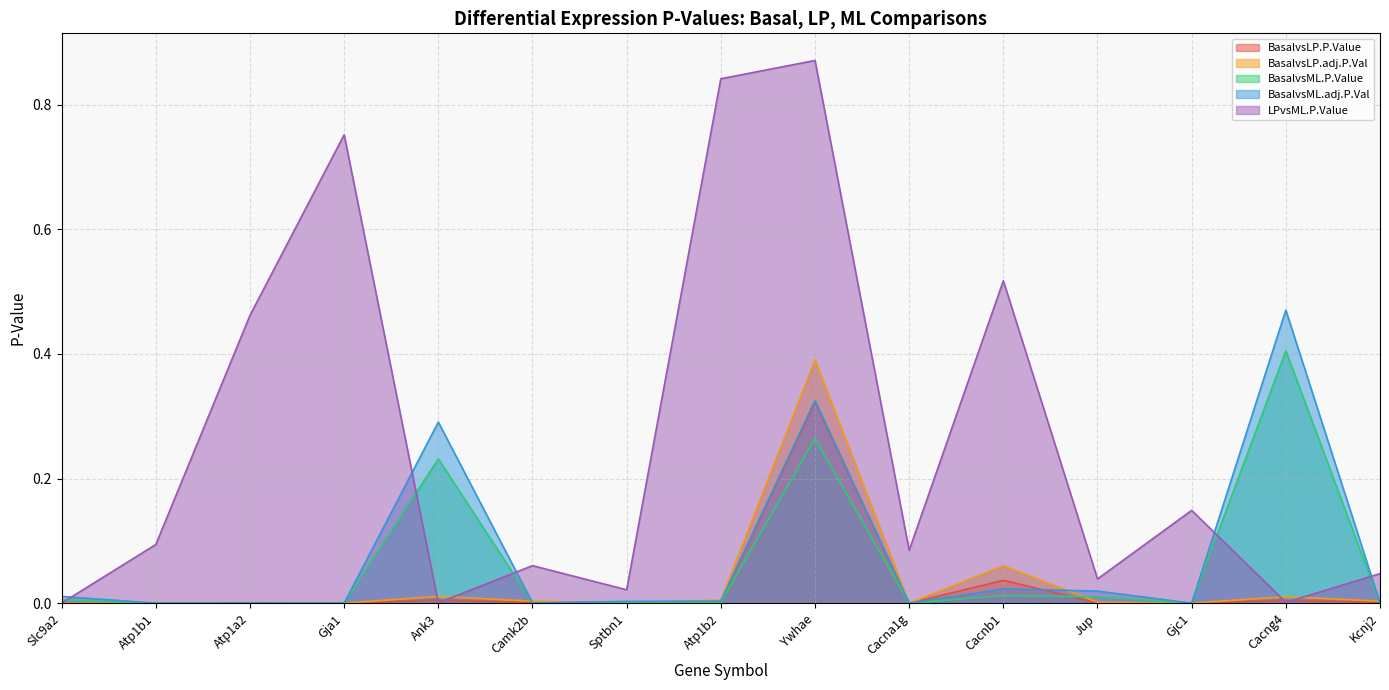

Reading left to right, list all the values displayed in this chart.

BasalvsLP.P.Value: 0.0	0.0	0.0	0.0	0.0	0.0	0.0	0.0	0.3	0.0	0.0	0.0	0.0	0.0	0.0
BasalvsLP.adj.P.Val: 0.0	0.0	0.0	0.0	0.0	0.0	0.0	0.0	0.4	0.0	0.1	0.0	0.0	0.0	0.0
BasalvsML.P.Value: 0.0	0.0	0.0	0.0	0.2	0.0	0.0	0.0	0.3	0.0	0.0	0.0	0.0	0.4	0.0
BasalvsML.adj.P.Val: 0.0	0.0	0.0	0.0	0.3	0.0	0.0	0.0	0.3	0.0	0.0	0.0	0.0	0.5	0.0
LPvsML.P.Value: 0.0	0.1	0.5	0.8	0.0	0.1	0.0	0.8	0.9	0.1	0.5	0.0	0.1	0.0	0.0